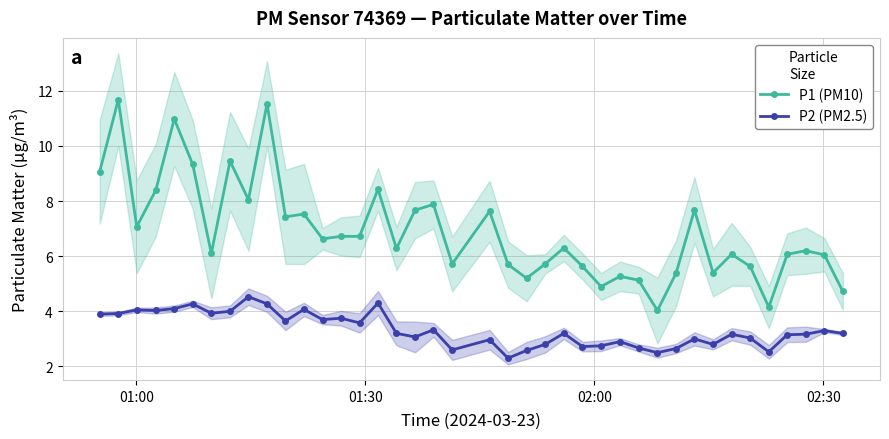

True or false: P2 (PM2.5) and P1 (PM10) intersect in this chart.

False